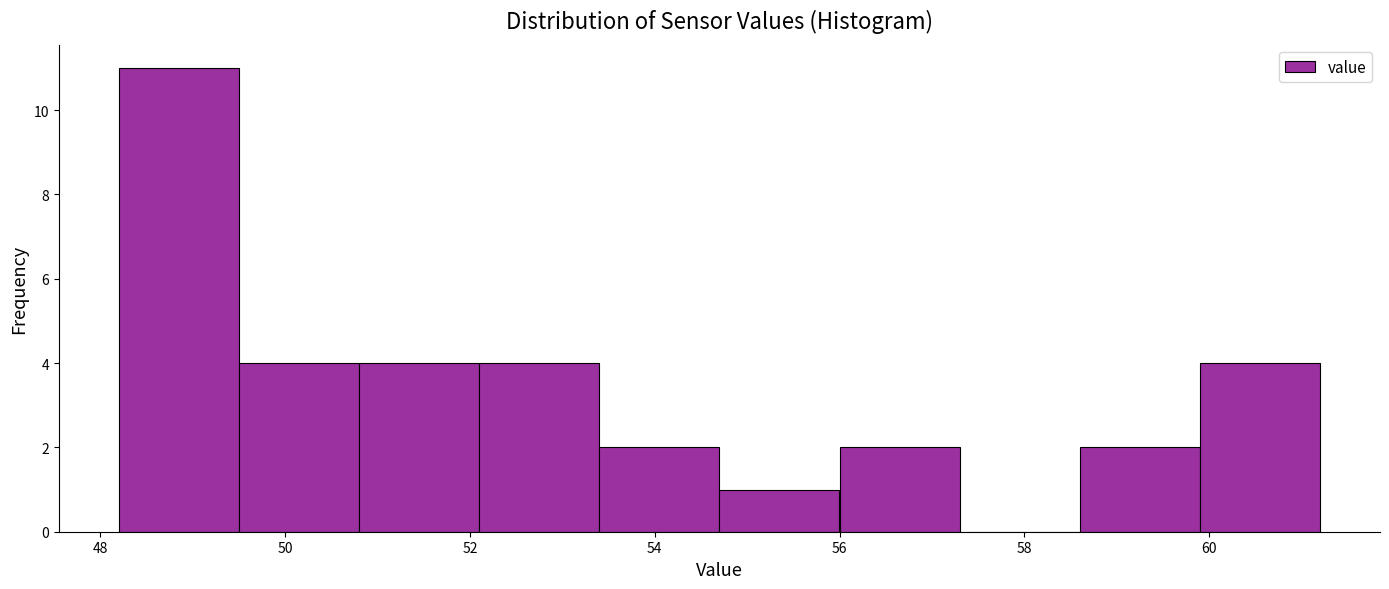

Reading left to right, transcribe this chart: for each bar, give the range it covers on the x-axis and its height. Neither the bar edges nor the heights are printed on the chart, so give them approximately, as read against the axes.

48.2 to 49.5: 11
49.5 to 50.8: 4
50.8 to 52.1: 4
52.1 to 53.4: 4
53.4 to 54.7: 2
54.7 to 56.0: 1
56.0 to 57.3: 2
57.3 to 58.6: 0
58.6 to 59.9: 2
59.9 to 61.2: 4